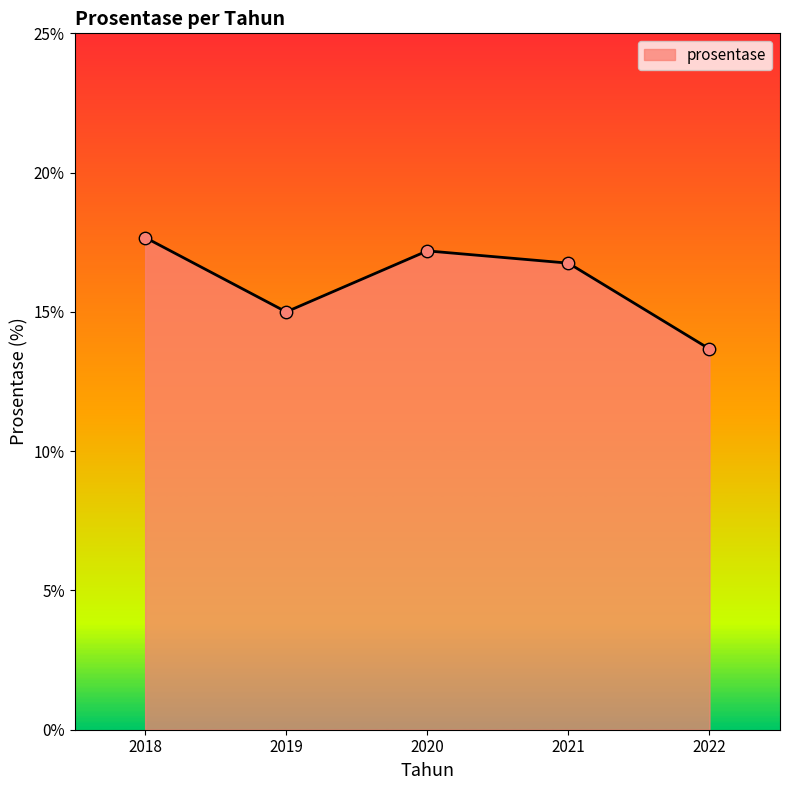

What is the ratio of the value at 2018 to the value at 2022?

1.3